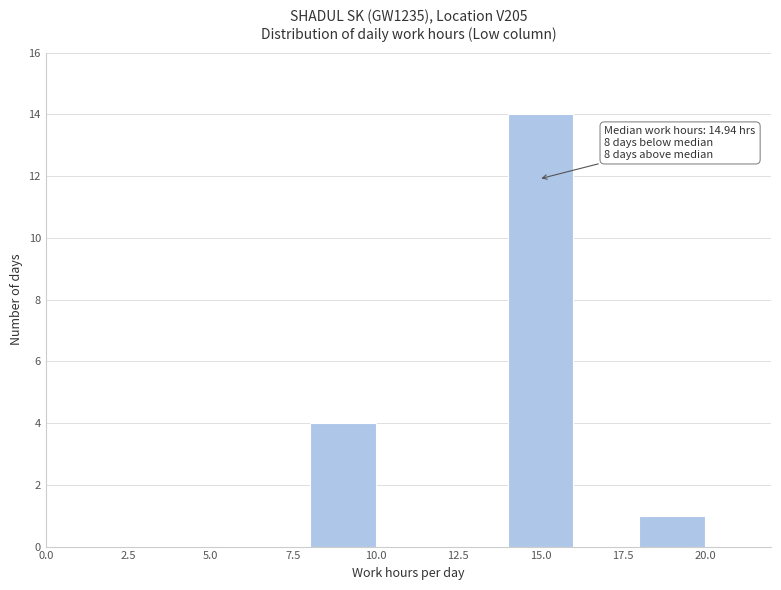

Which range on the x-axis has the tallest bar?

14 to 16